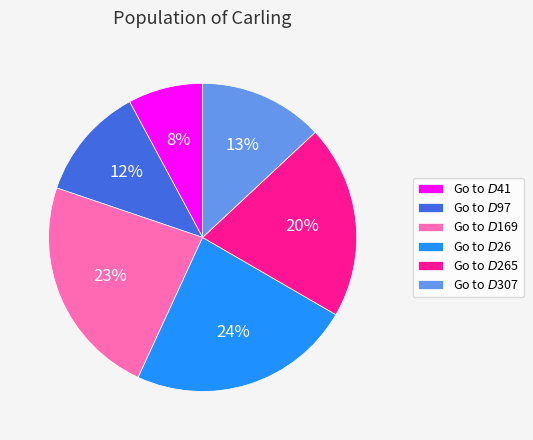

Between Go to $D$97 and Go to $D$26, which is larger?

Go to $D$26